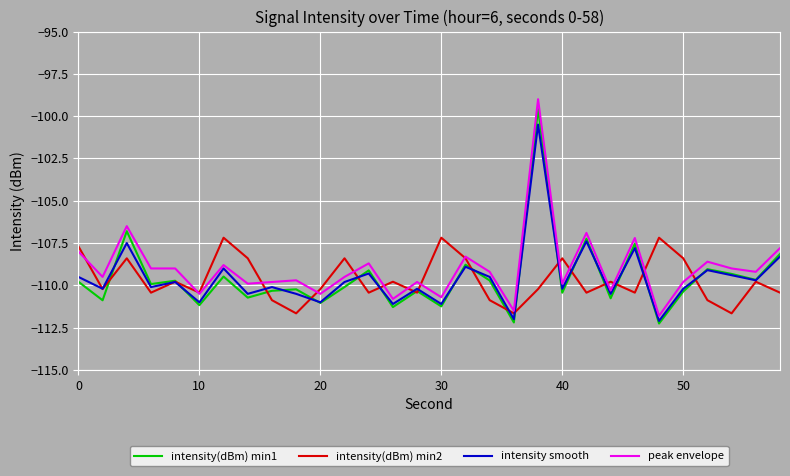

What are all the series names shown in the legend?

intensity(dBm) min1, intensity(dBm) min2, intensity smooth, peak envelope